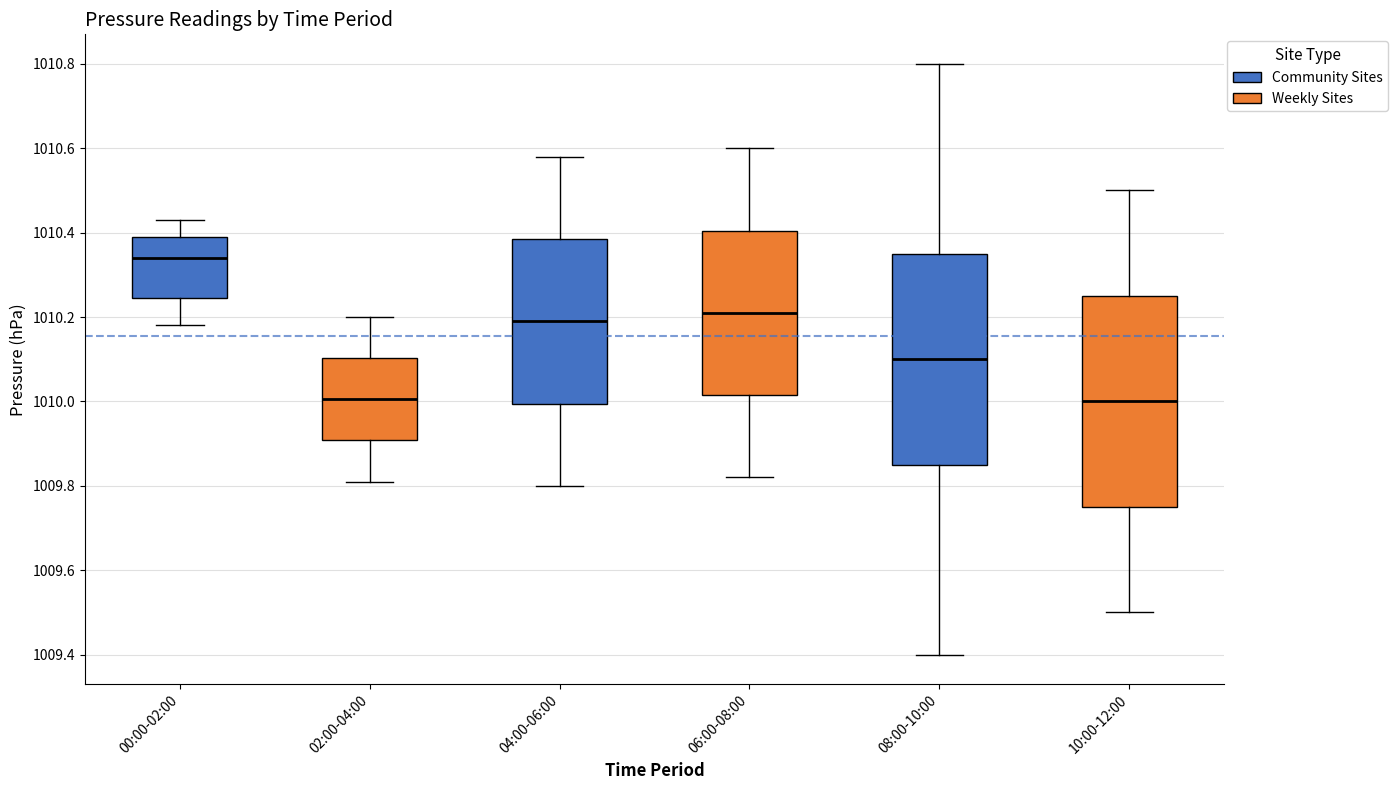

Which box has the highest median line?

00:00-02:00